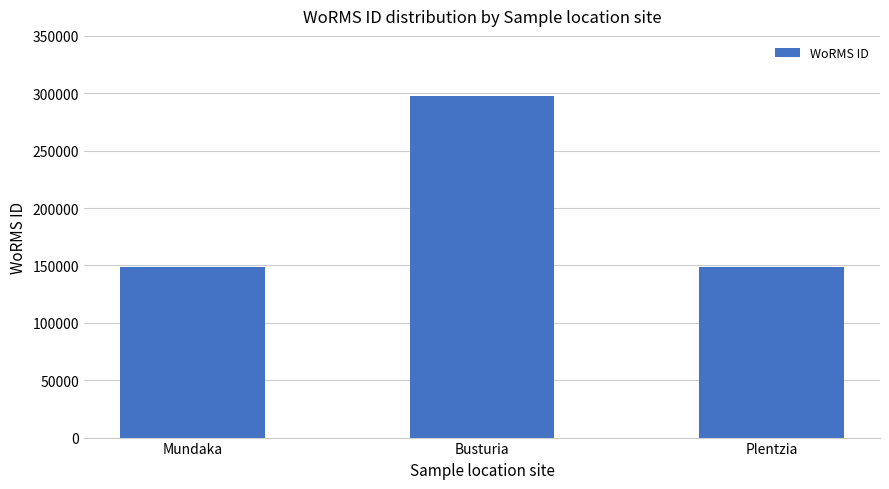

Reading left to right, what are all the values shown in this chart?

148985	297970	148985